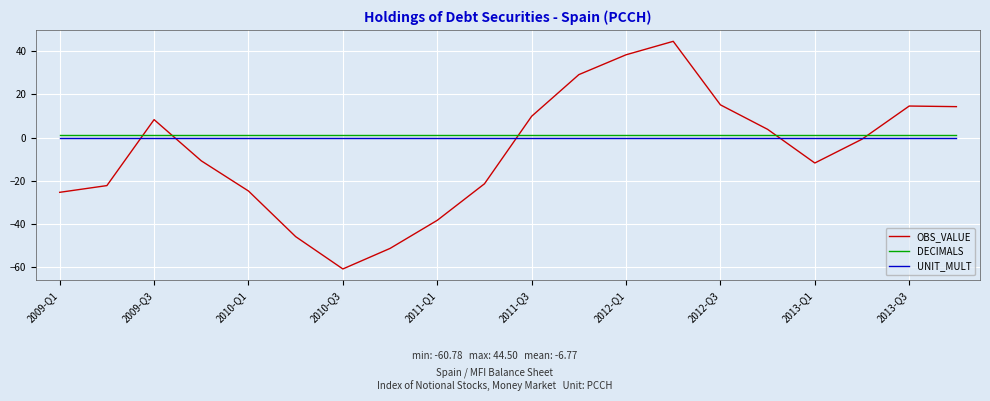

What is the minimum value for OBS_VALUE?

-60.8